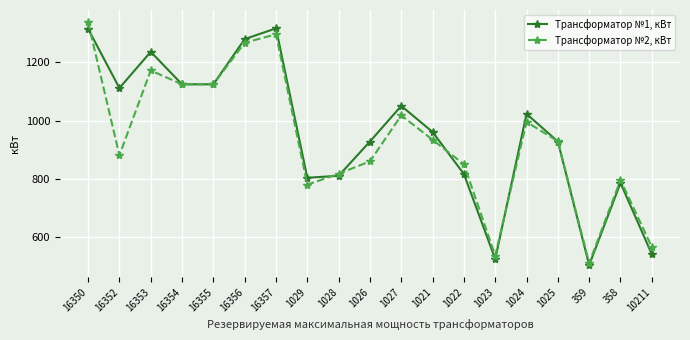

Count the number of categories in the chart.

19